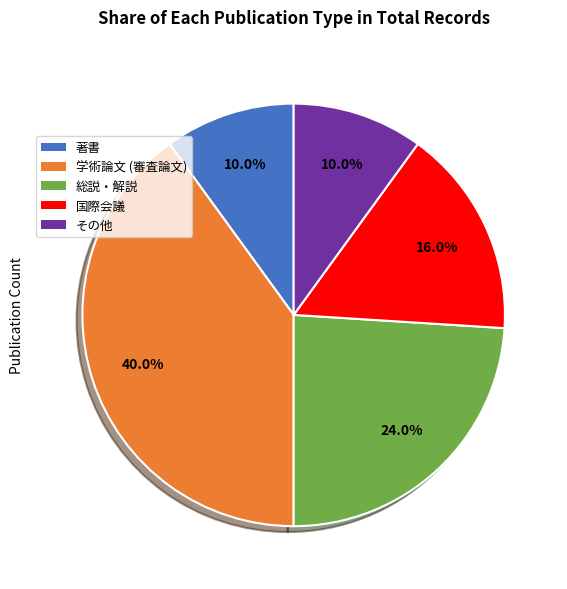

To the nearest percent, what is the difference between the largest and smallest slice percentages?

30%